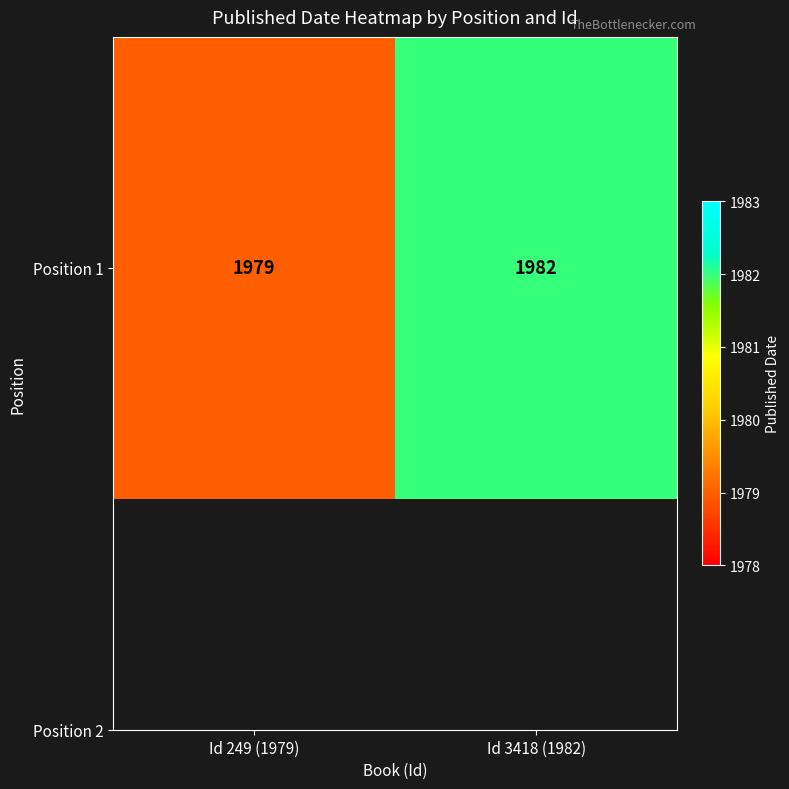

Rank the categories by value from highest to lowest.

Id 3418 (1982), Id 249 (1979)